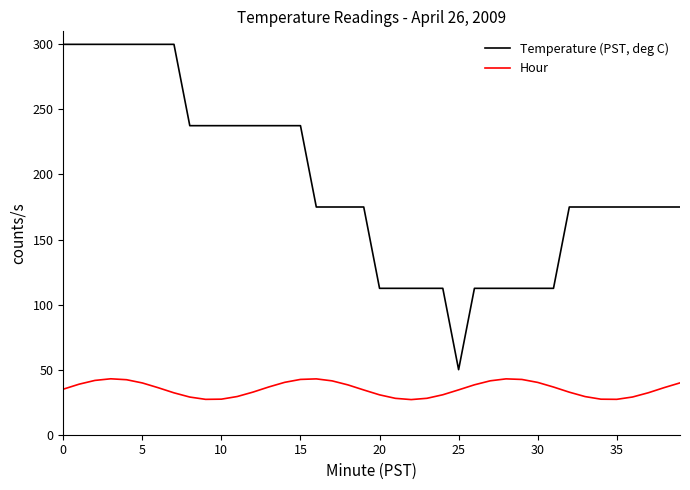

What are all the series names shown in the legend?

Temperature (PST, deg C), Hour